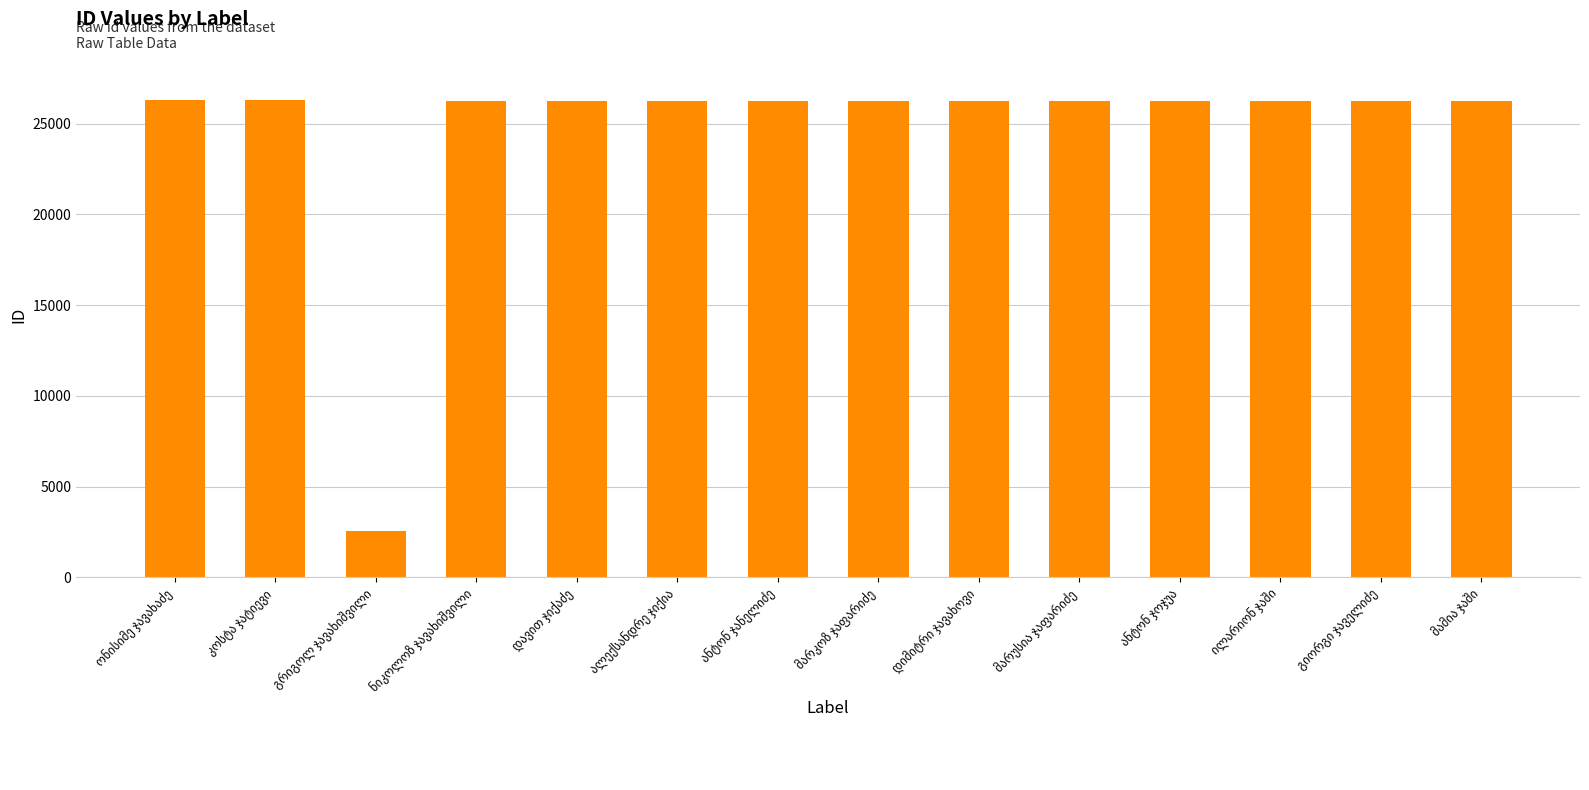

What is the difference between the maximum and minimum values?

23704